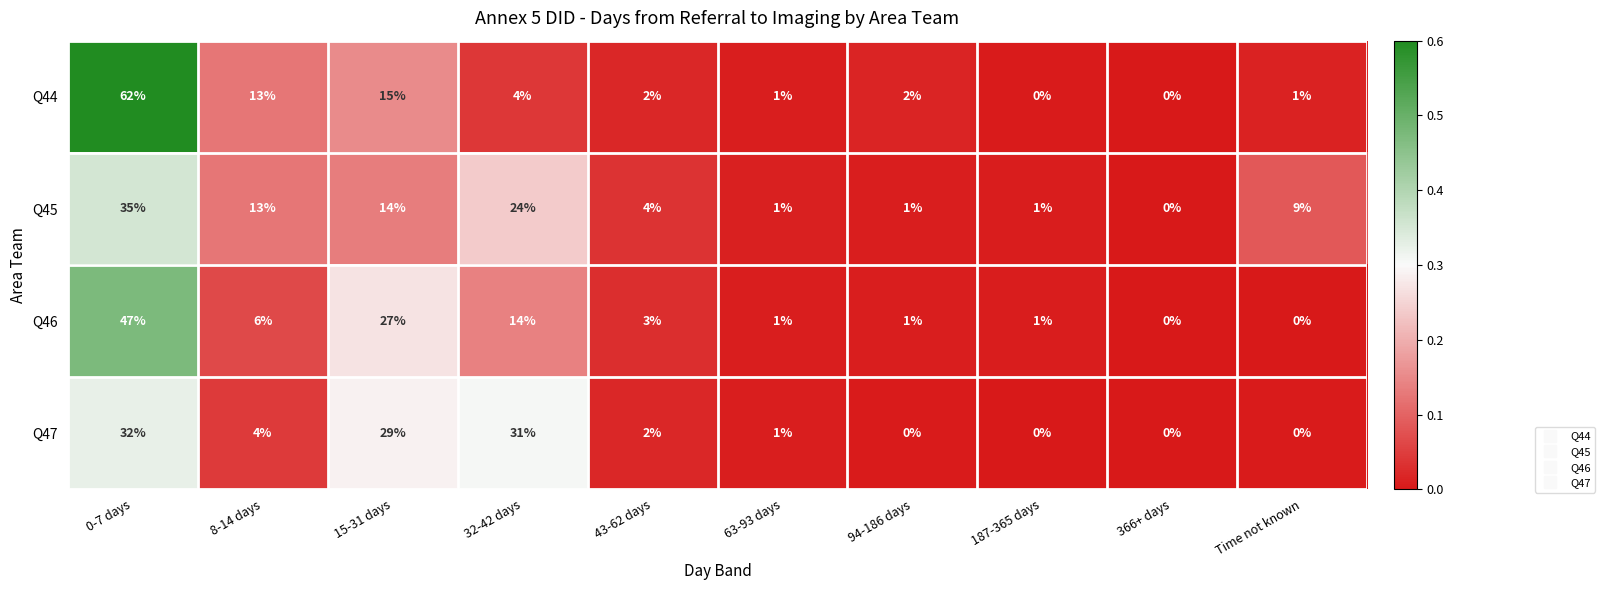

Count the number of data series in this chart.

4